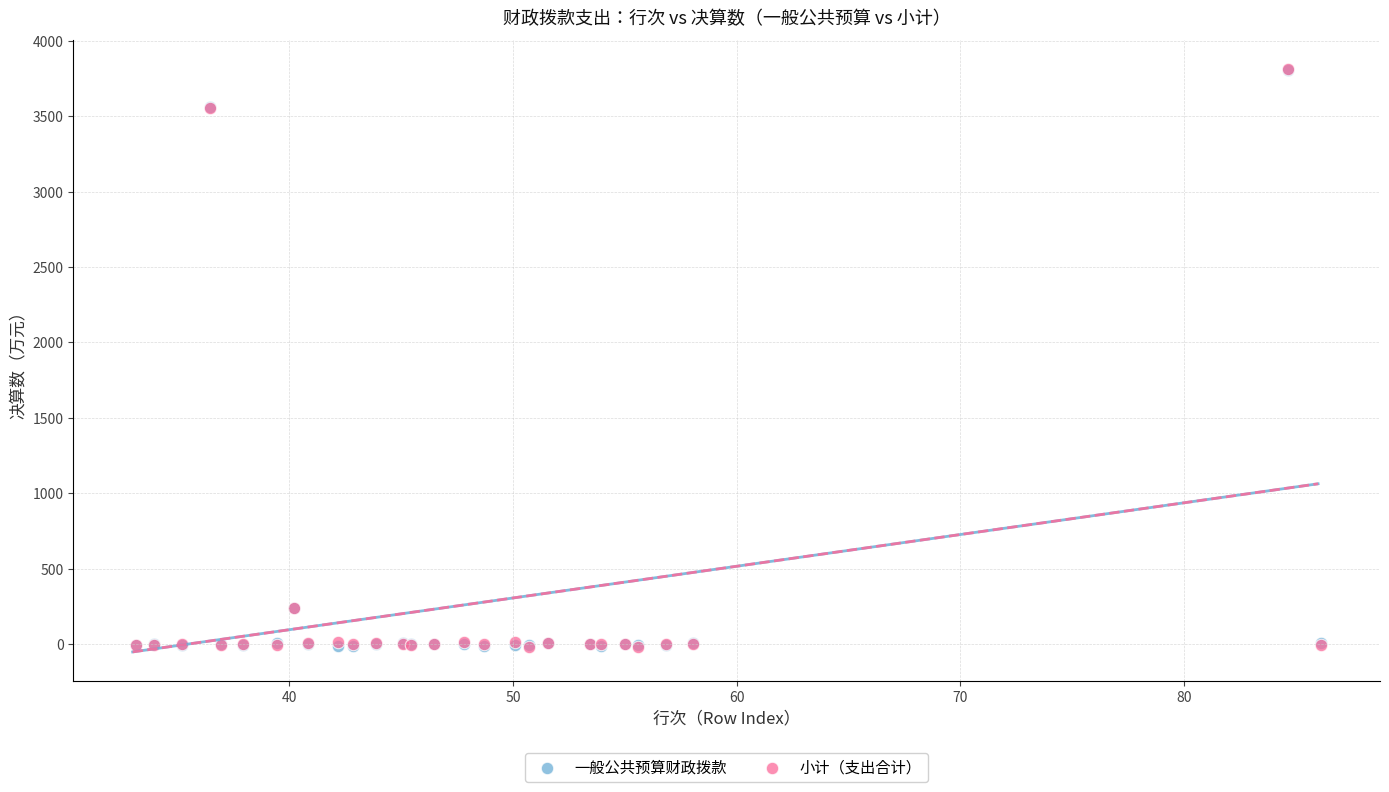

What are all the series names shown in the legend?

一般公共预算财政拨款, 小计（支出合计）